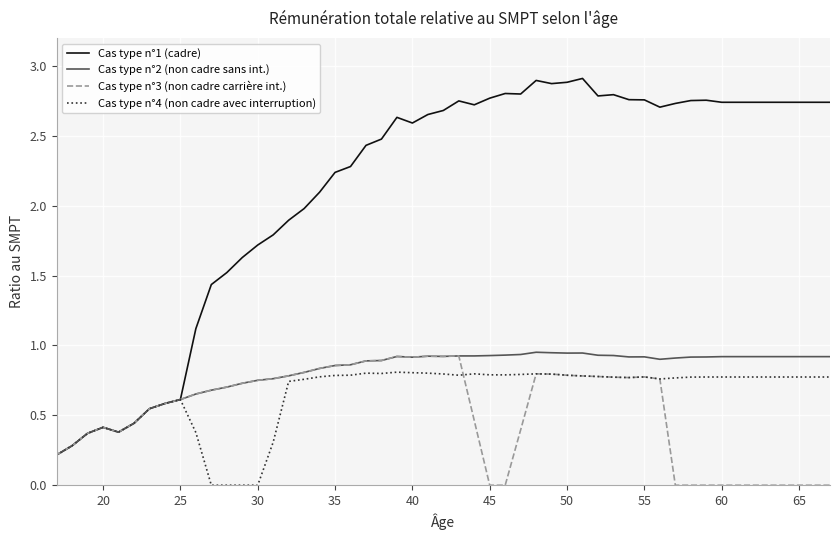

In Cas type n°3 (non cadre carrière int.), how many points are higher than both neighbors (excluding endpoints)?

6